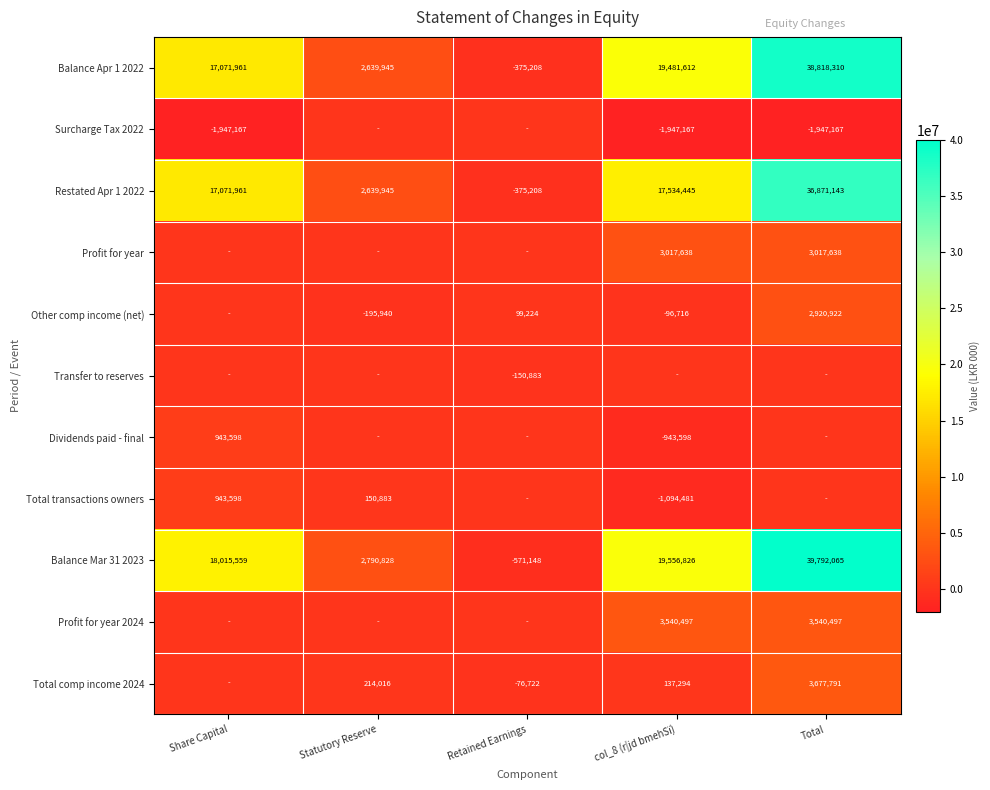

What is the spread (max minus min) of values at Statutory Reserve?

2986768